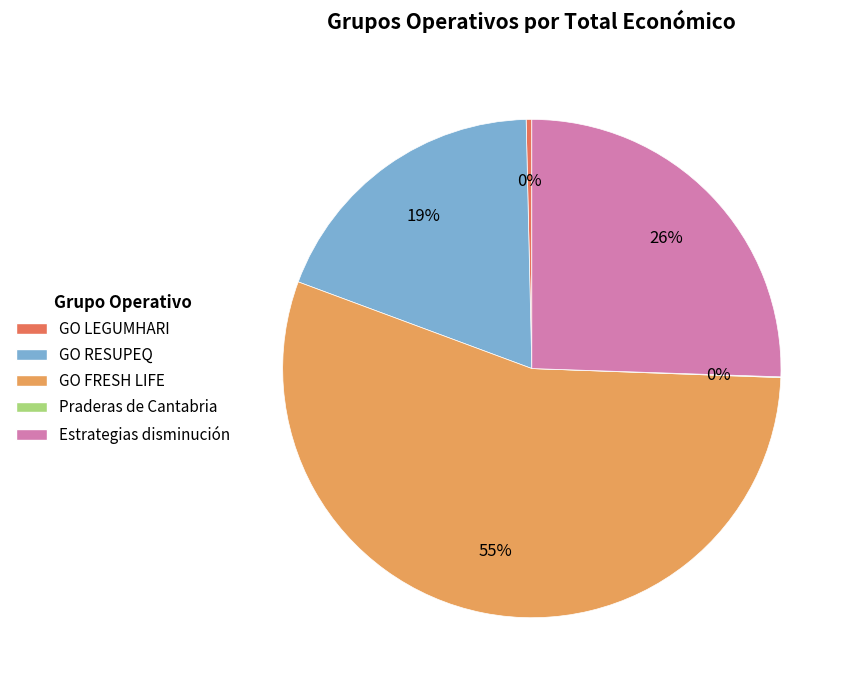

Approximately how many times larger is the value at GO RESUPEQ compared to GO FRESH LIFE?

0.3